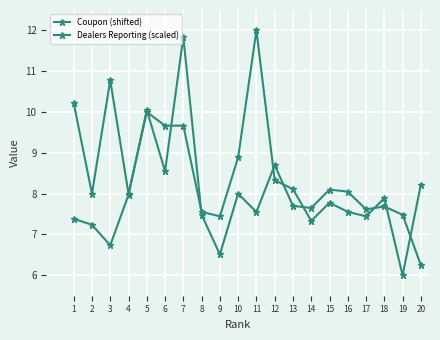

How many times do Dealers Reporting (scaled) and Coupon (shifted) cross each other?

10